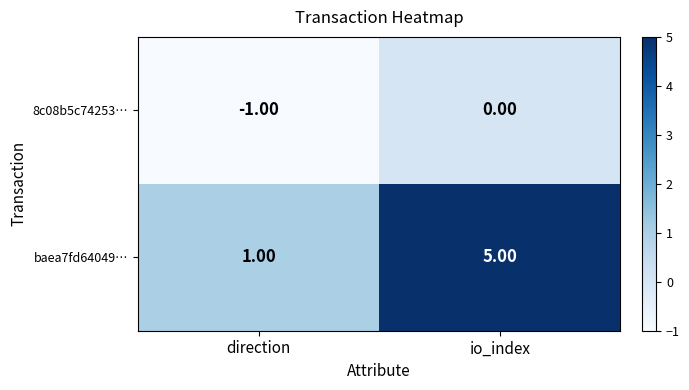

What is the sum of the baea7fd64049… values at io_index and direction?

6